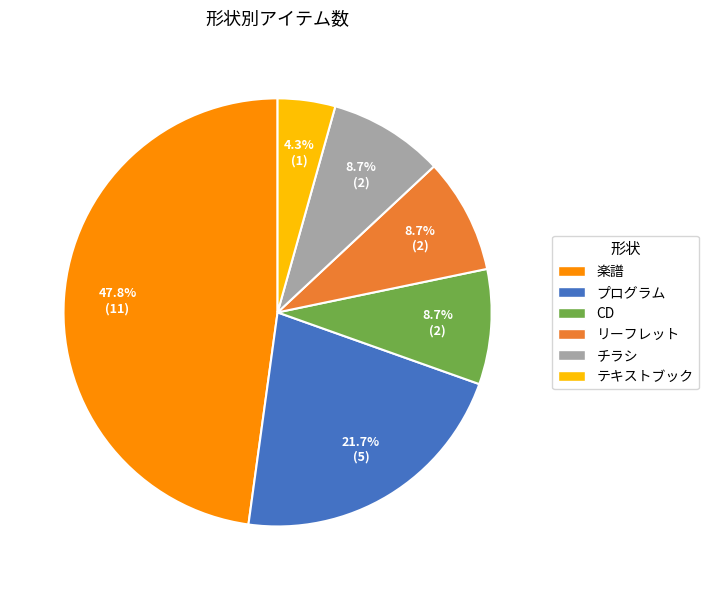

Is it true that リーフレット is 22% of the pie?

False